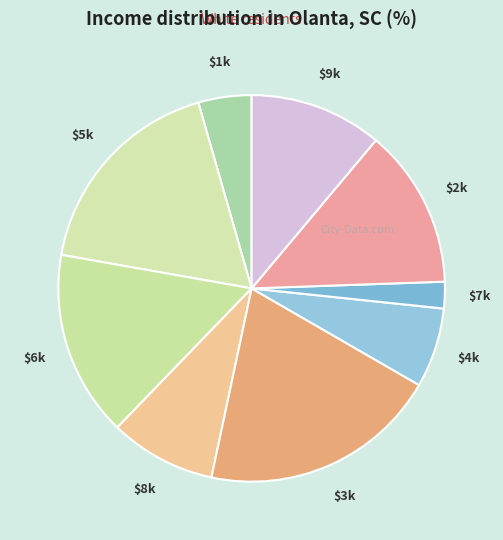

How many segments does this pie chart have?

9